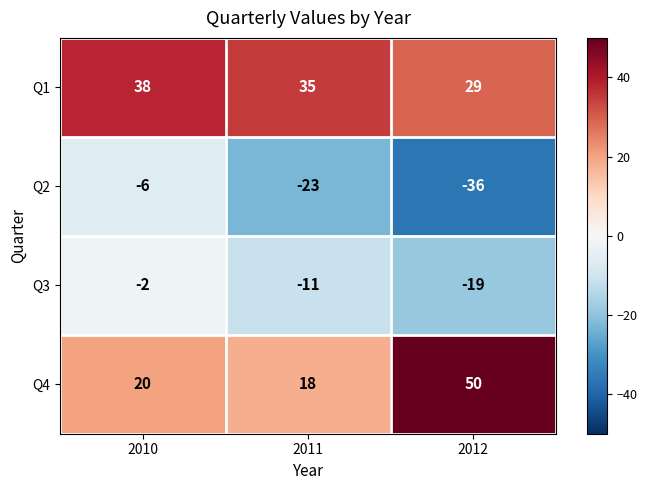

True or false: Q1 has a value of 38 at 2010.

True